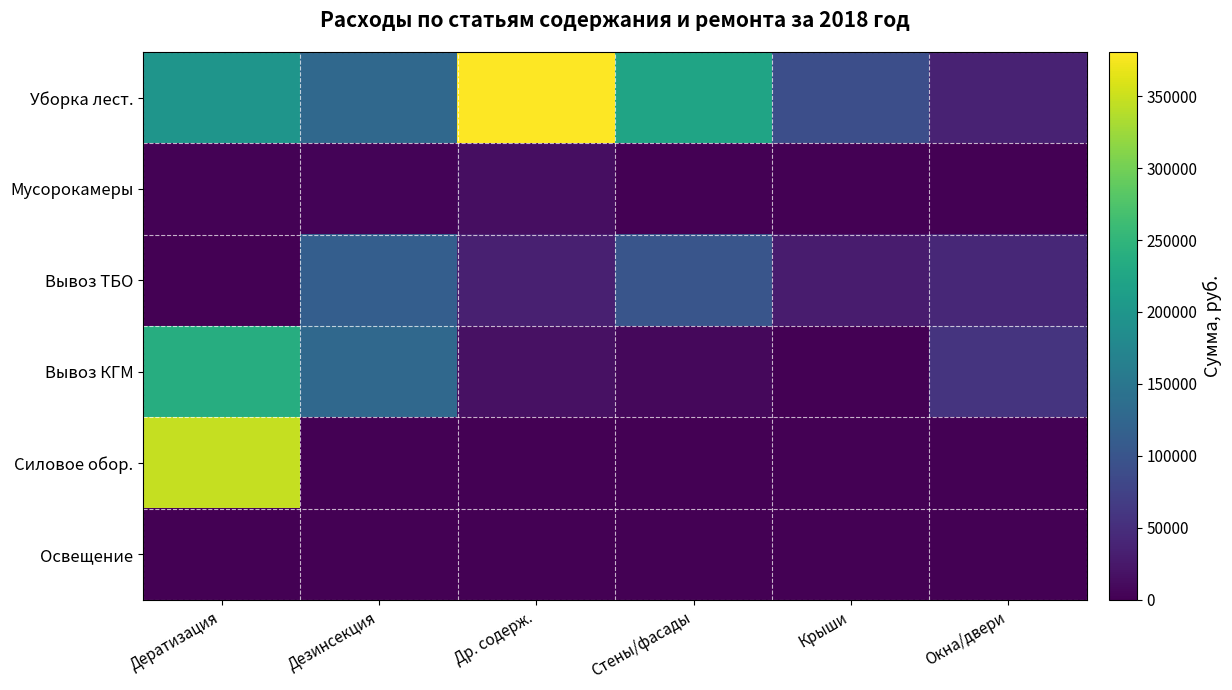

What is the sum of all Мусорокамеры values?

18476.8